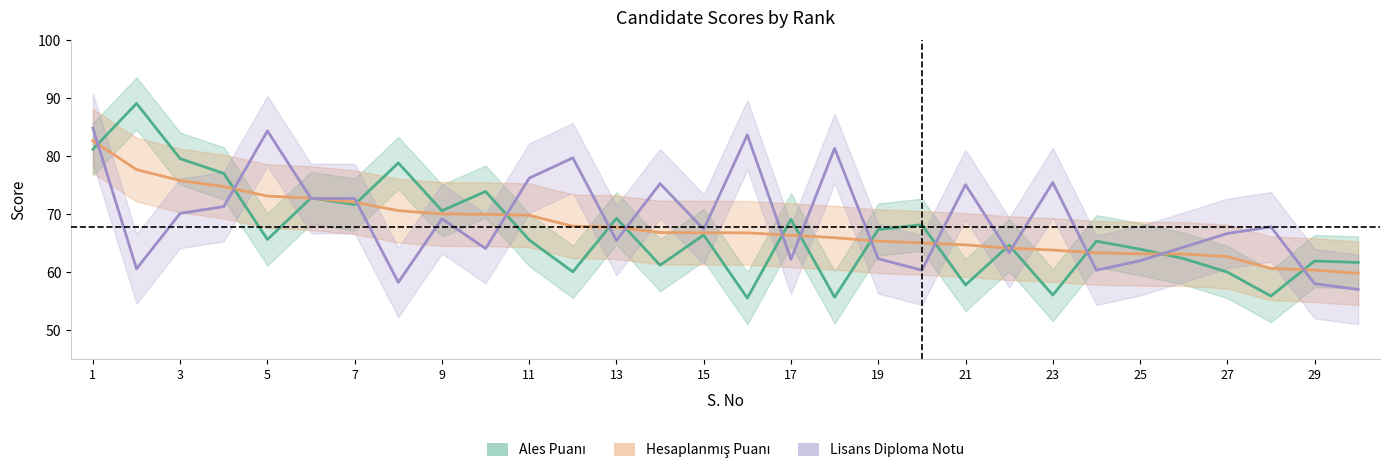

Where is the first local minimum for Lisans Diploma Notu?

2